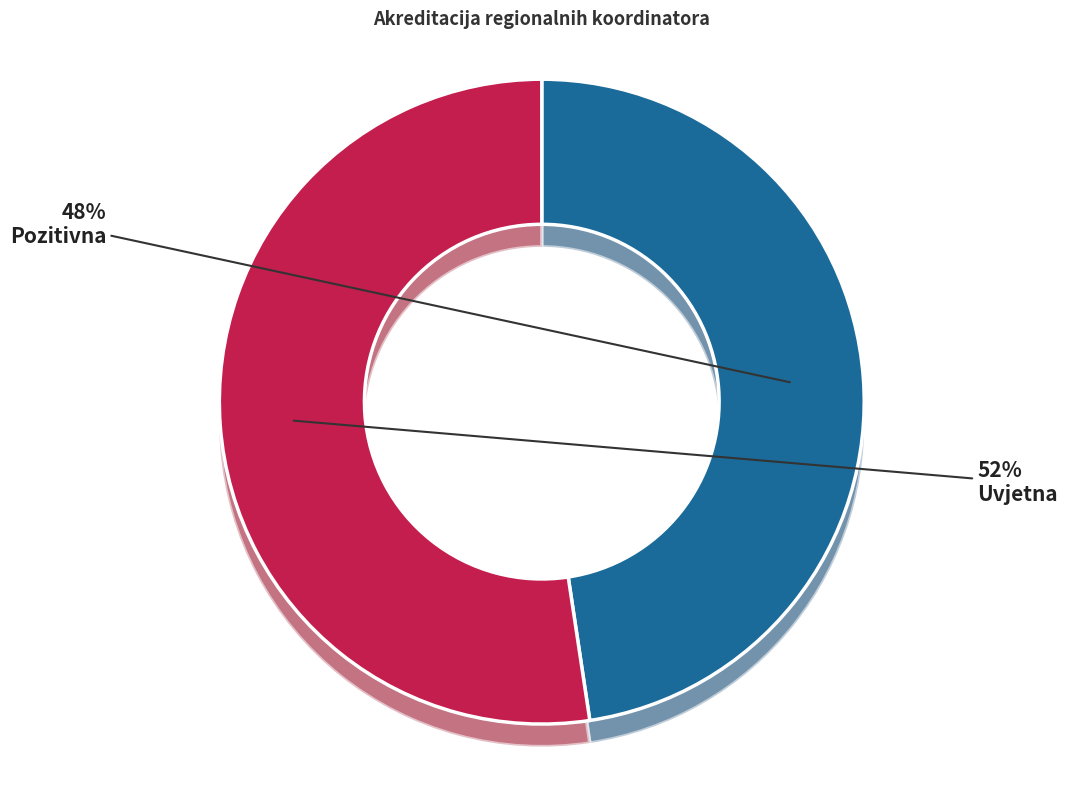

Is there a majority slice in this chart?

Yes